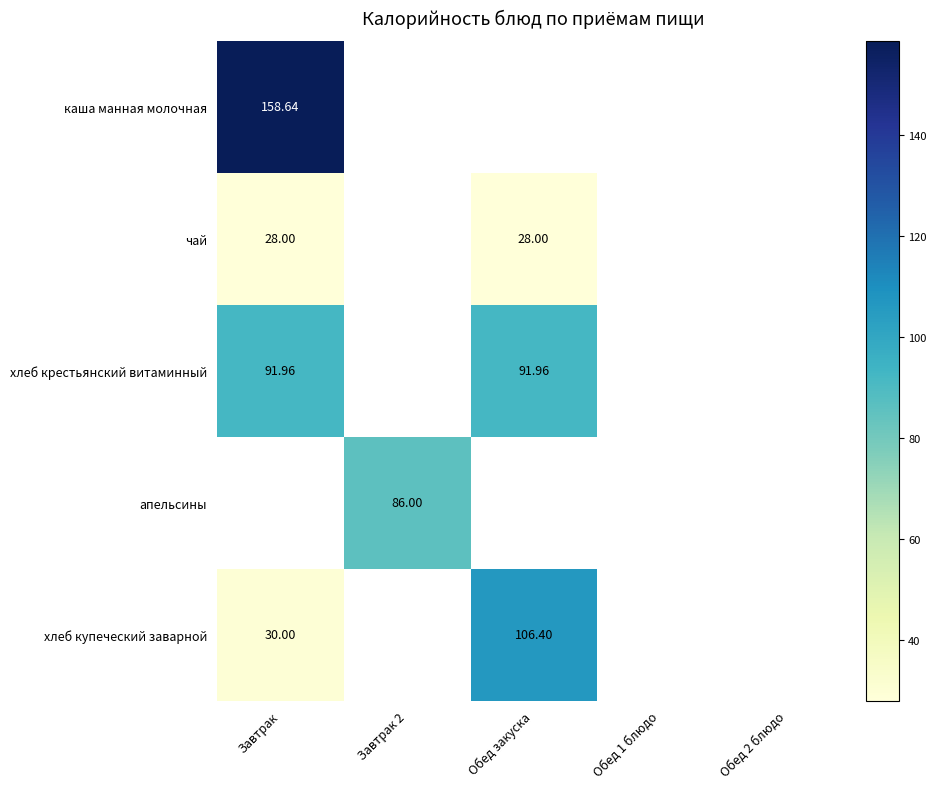

Is the value of апельсины at Завтрак 2 greater than the value of хлеб купеческий заварной at Завтрак?

Yes